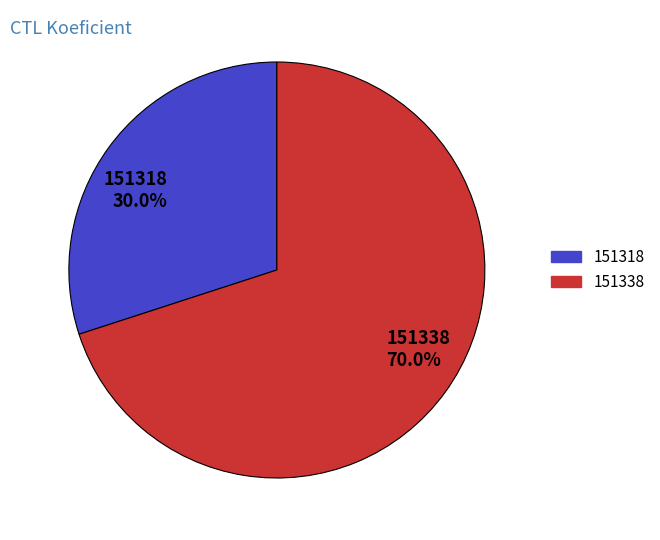

What is the majority slice?

151338